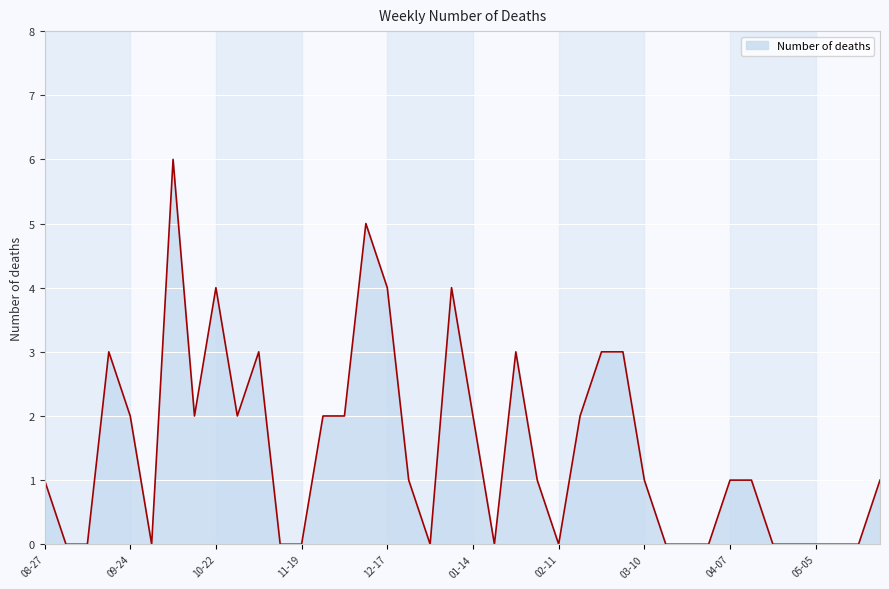

What is the difference between the maximum and minimum values?

6